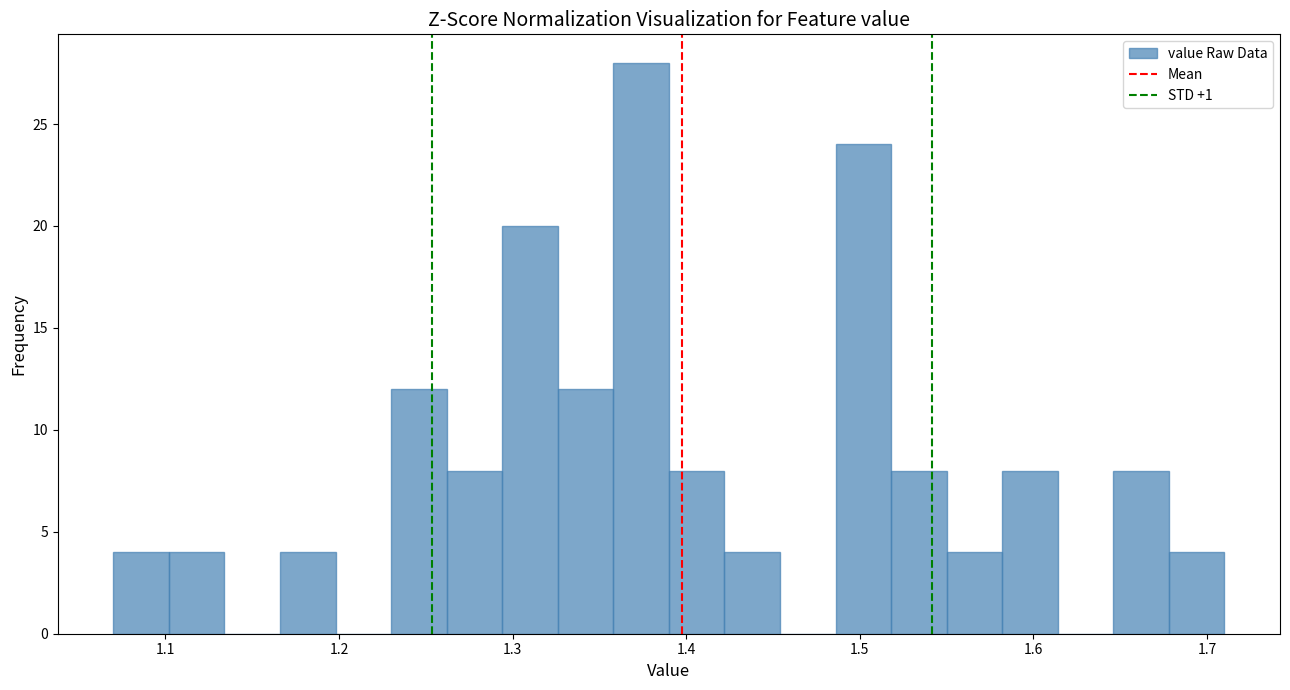

Read against the x-axis, roughly where is the centre of the tallest bar?

1.37